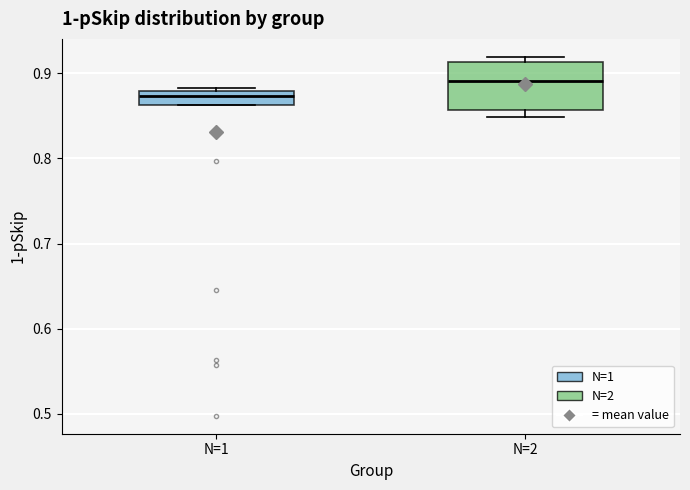

Where is the lower edge of the box for N=1 on the y-axis? The values are not printed on the chart, so give them approximately, as read against the axis.

0.86